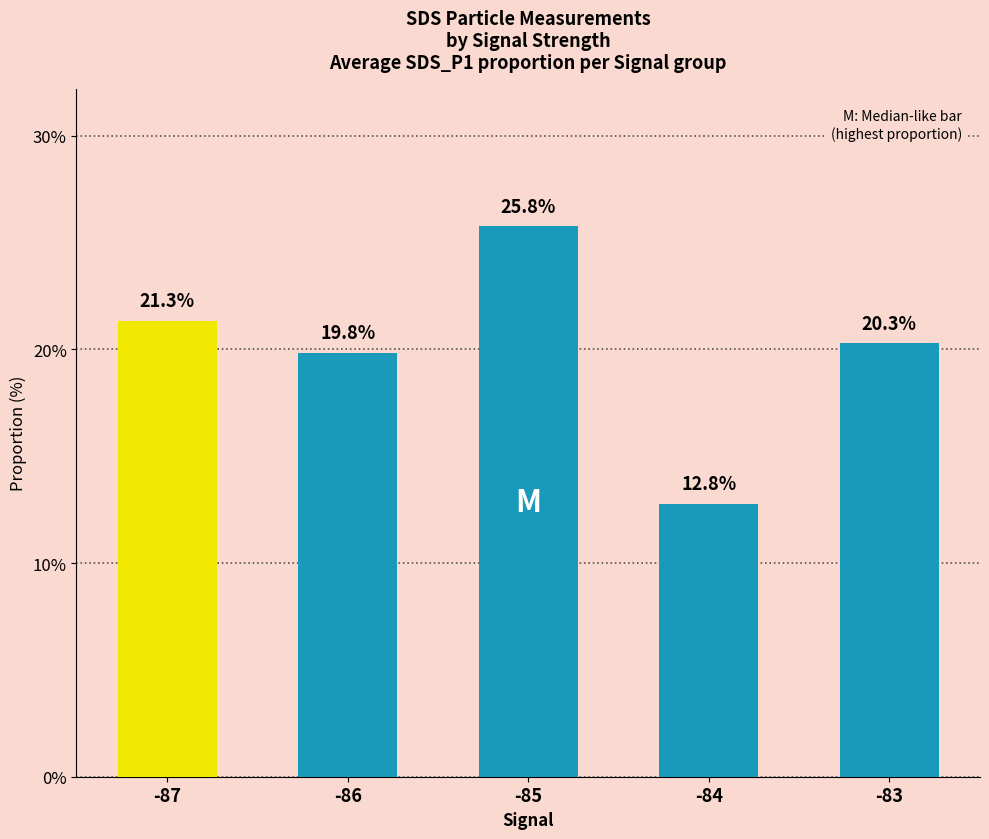

What is the value of the 3rd bar from the left?

25.8